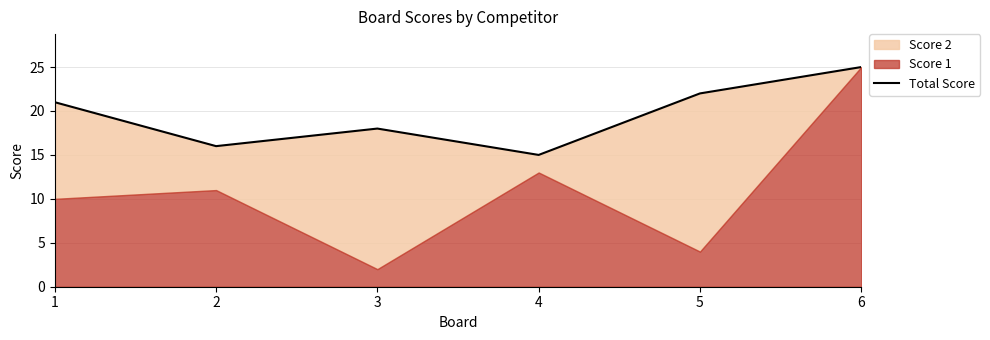

Which has a higher value, 3 or 4?

3